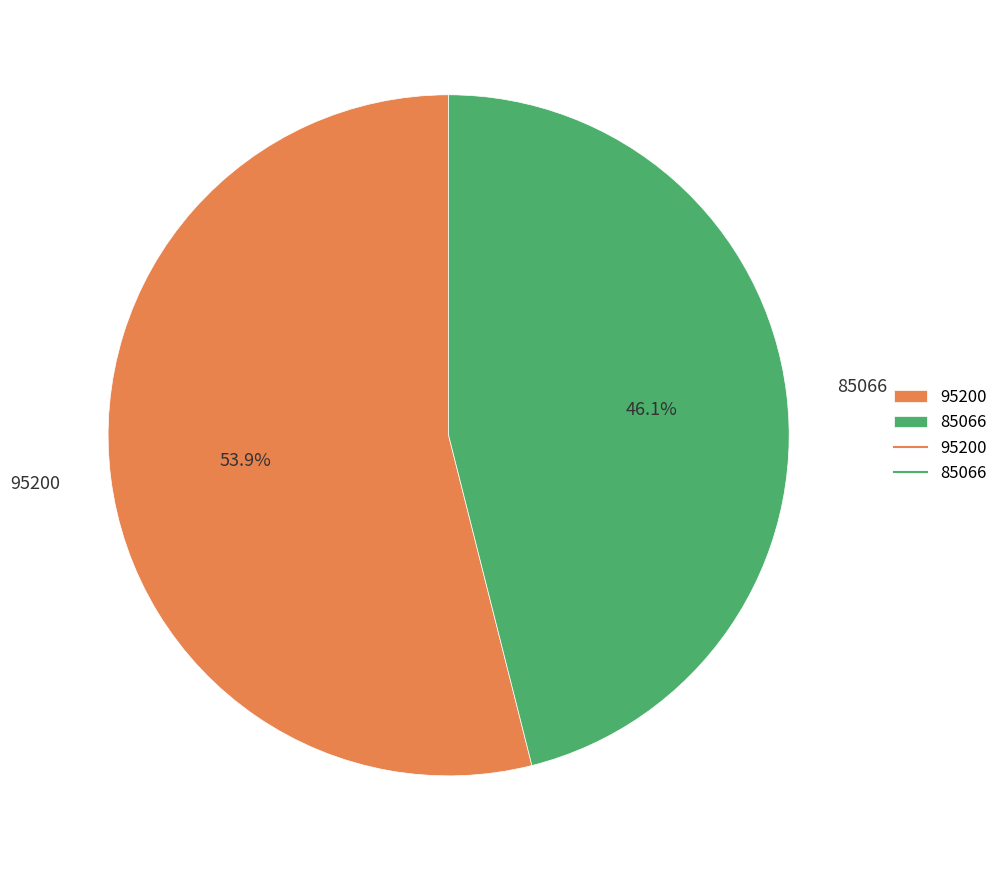

Rank the categories by value from highest to lowest.

95200, 85066